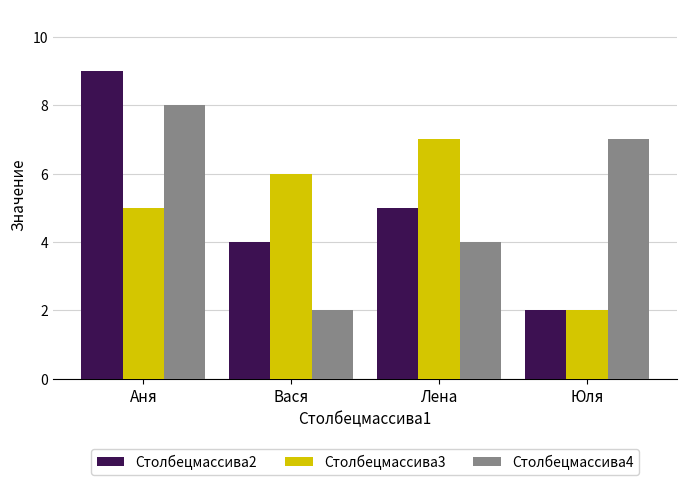

Which series has the widest spread of values?

Столбецмассива2